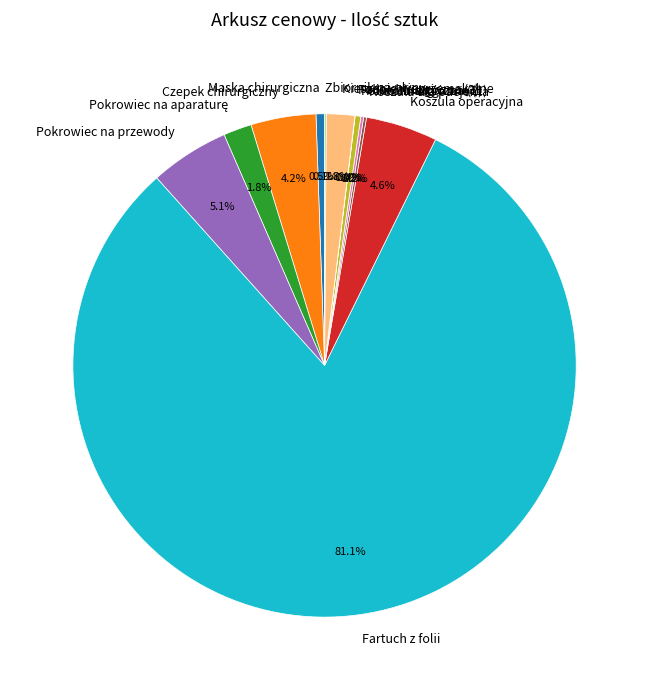

Is it true that Czepek chirurgiczny is 10% of the pie?

False